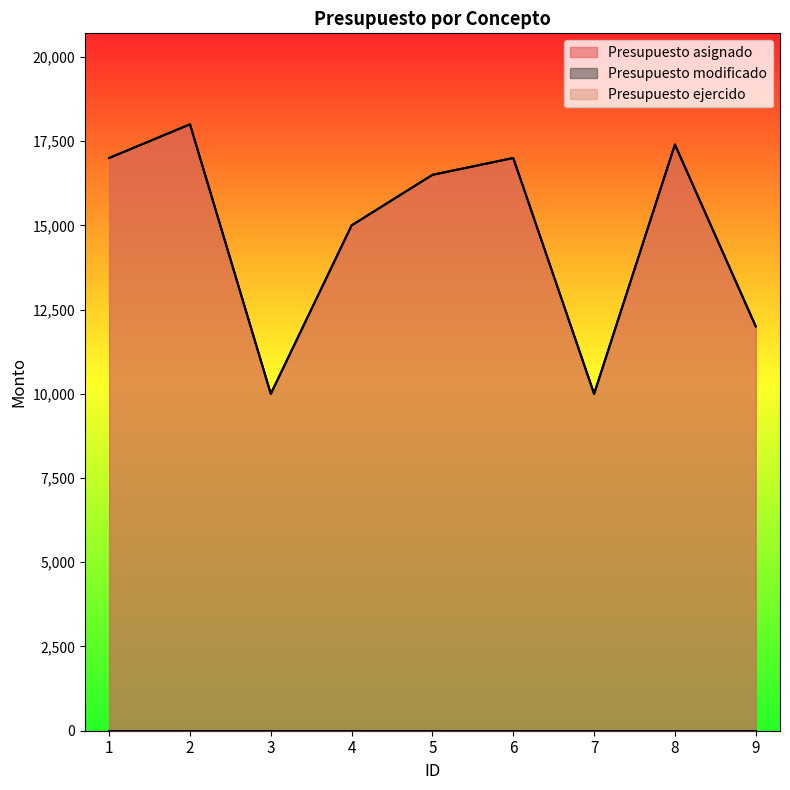

True or false: Presupuesto ejercido has a value of 10769.9 at 8.

False